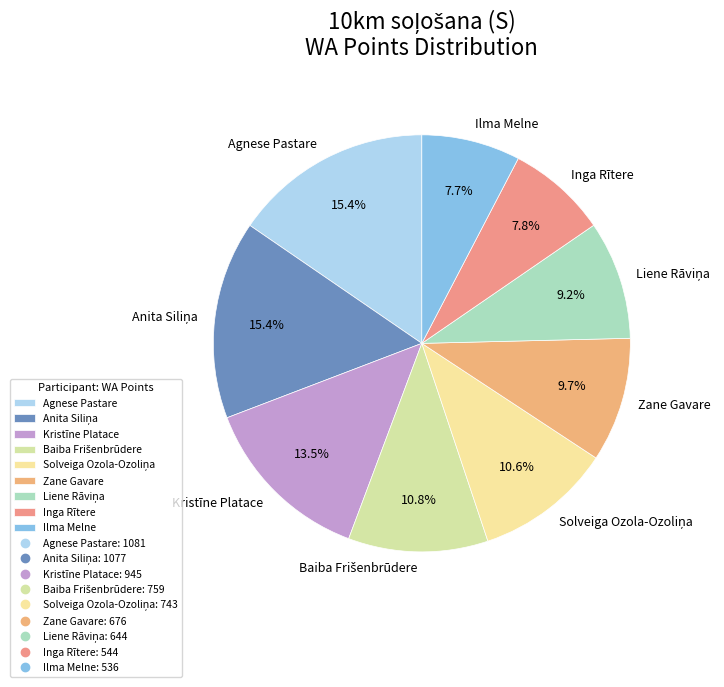

Is there a majority slice in this chart?

No